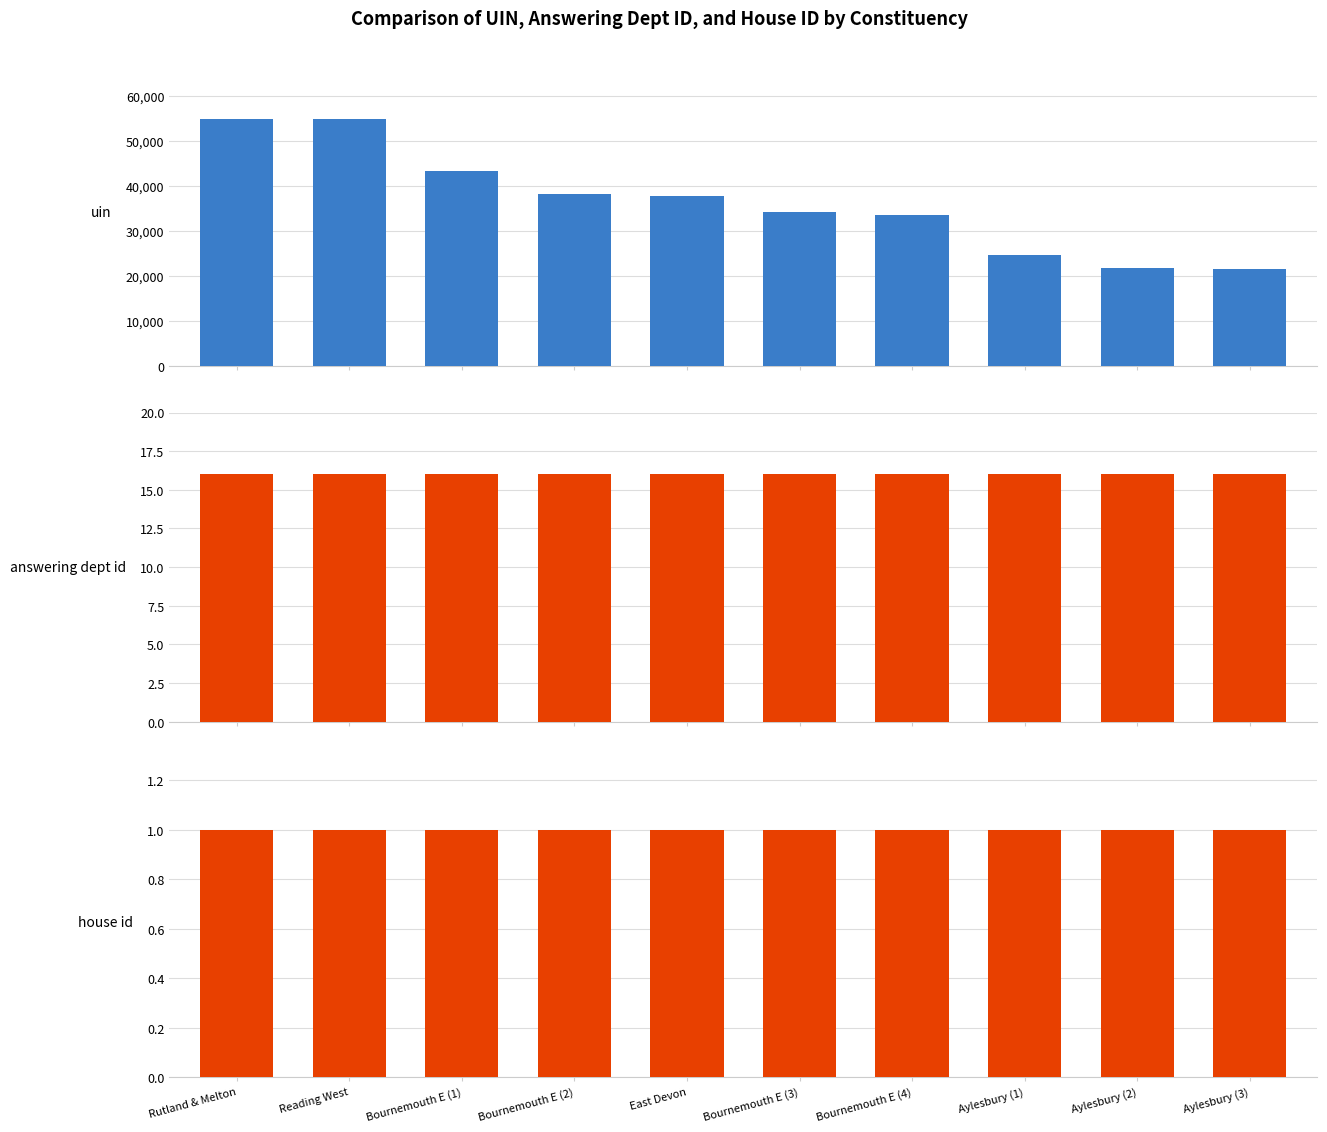

What is the value of the answering dept id bar at the 3rd from the left?

16